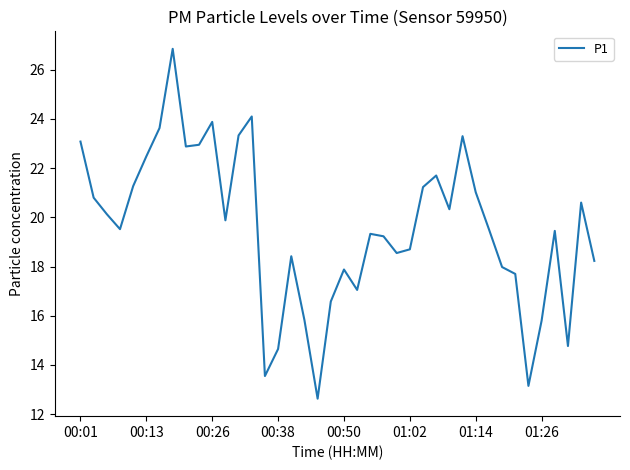

What is the difference between the maximum and minimum values?

14.2